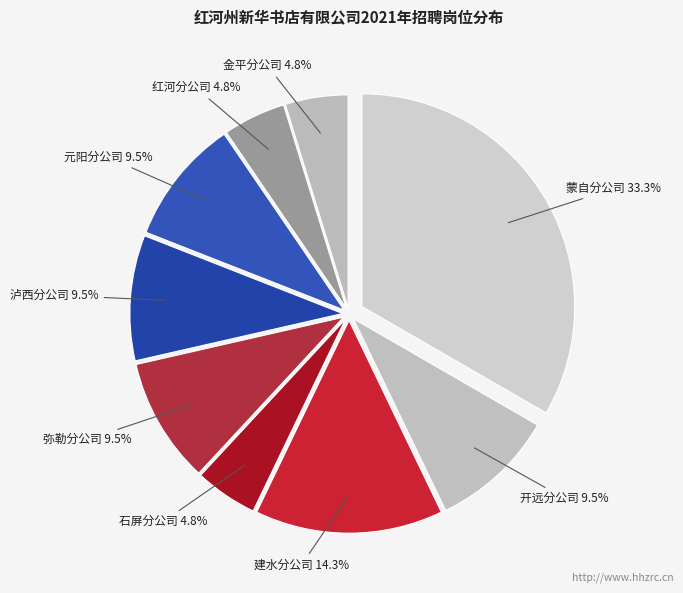

How many slices are in this pie chart?

9